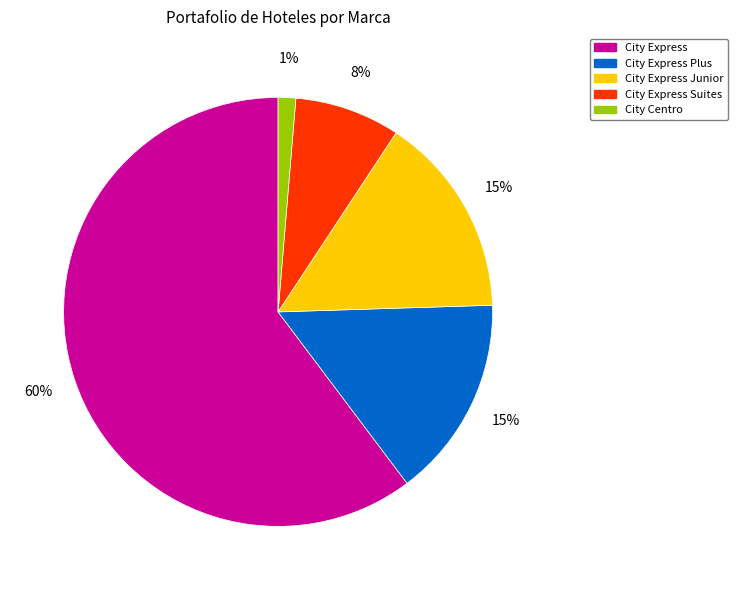

To the nearest percent, what is the average slice percentage?

20%